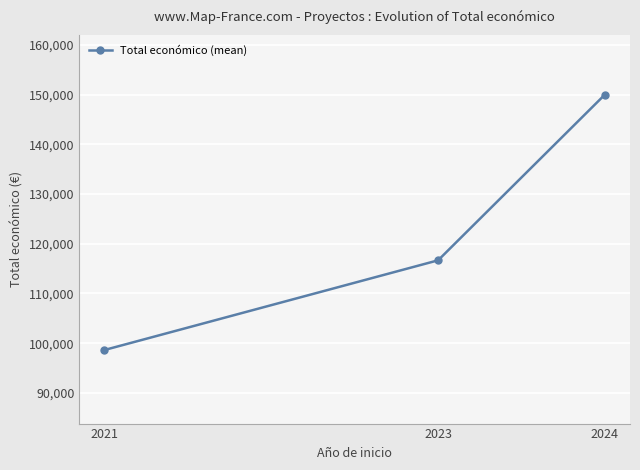

Between 2023 and 2021, which is larger?

2023